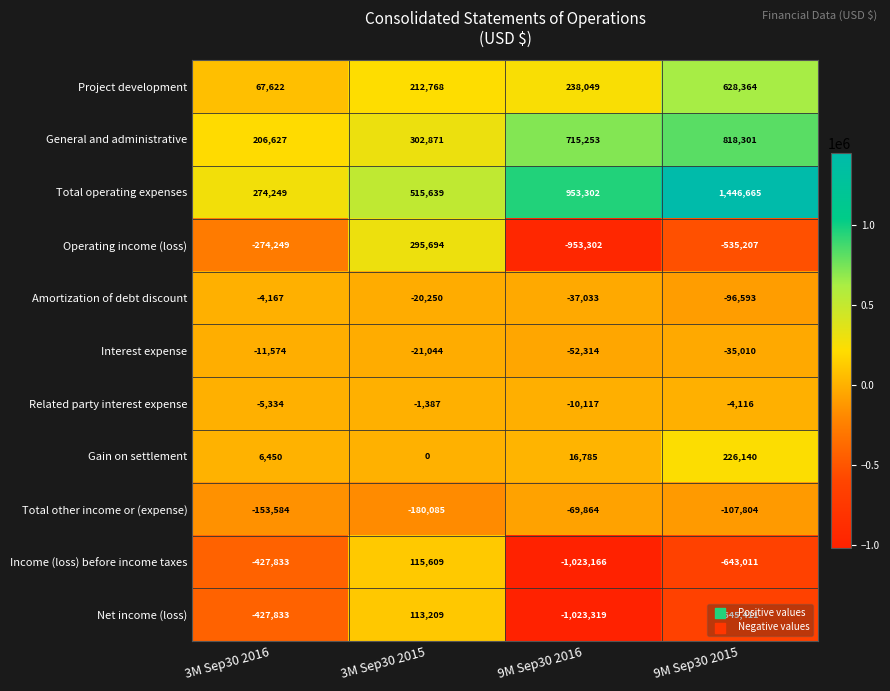

The Net income (loss) series shows -427833 at 3M Sep30 2016. True or false?

True